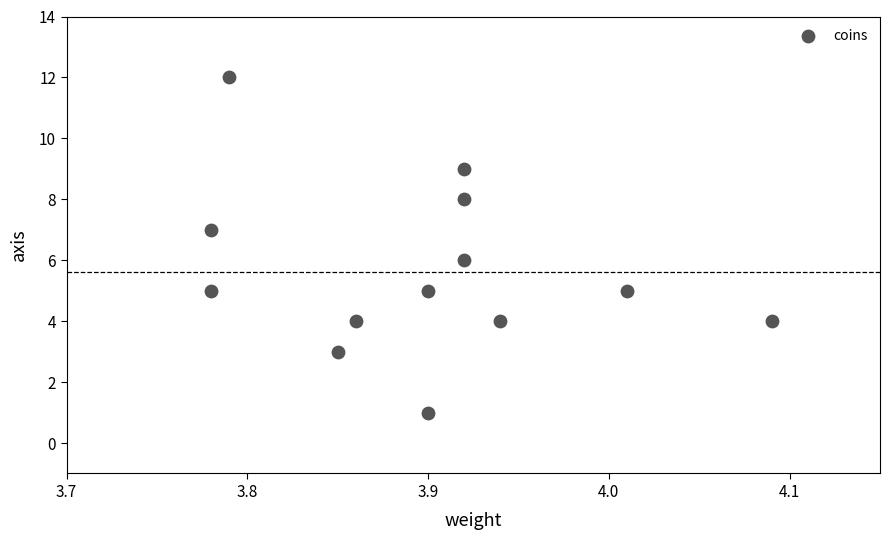

What is the range of Y values (max minus min)?

11